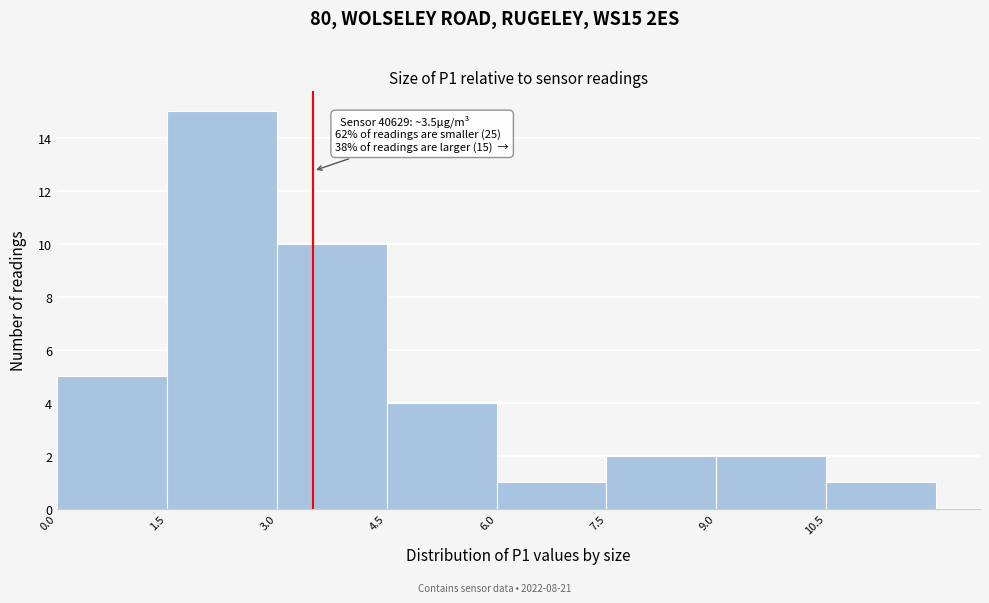

Which range on the x-axis has the tallest bar?

1.5 to 3.0